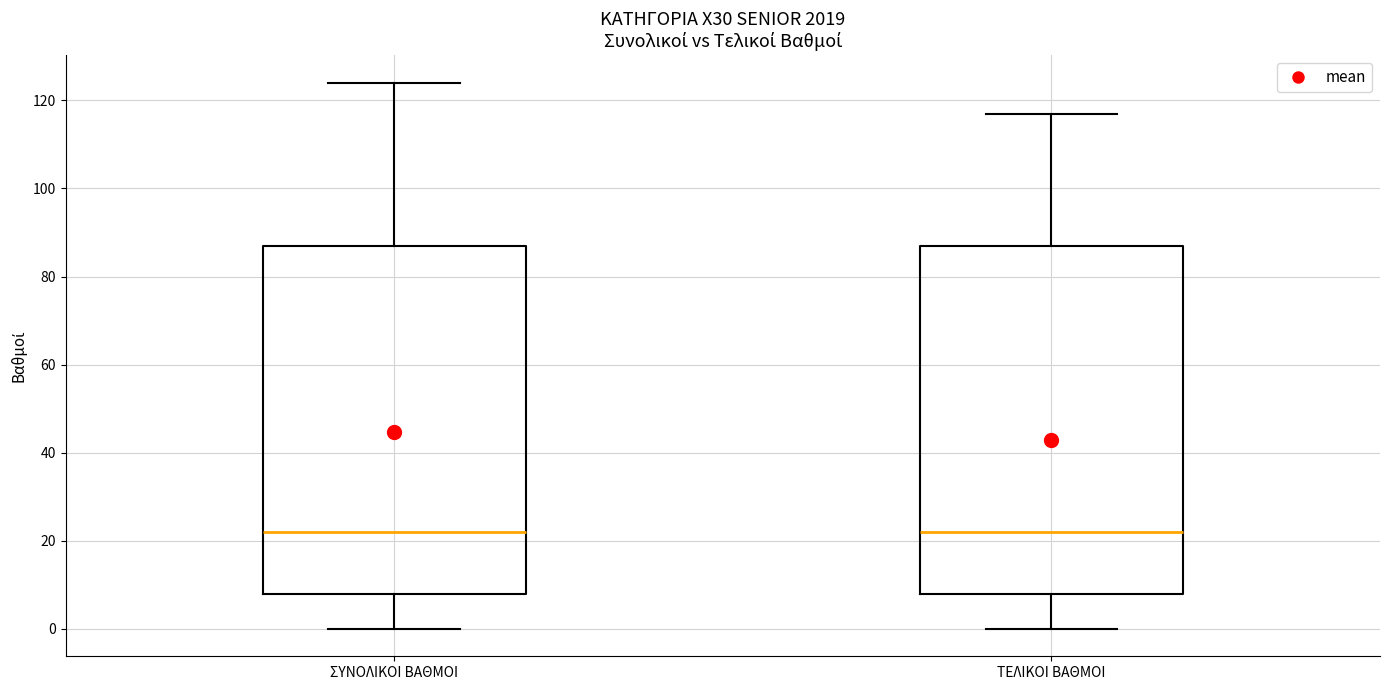

Where does the upper whisker of the box for ΤΕΛΙΚΟΙ ΒΑΘΜΟΙ end on the y-axis? The values are not printed on the chart, so give them approximately, as read against the axis.

118